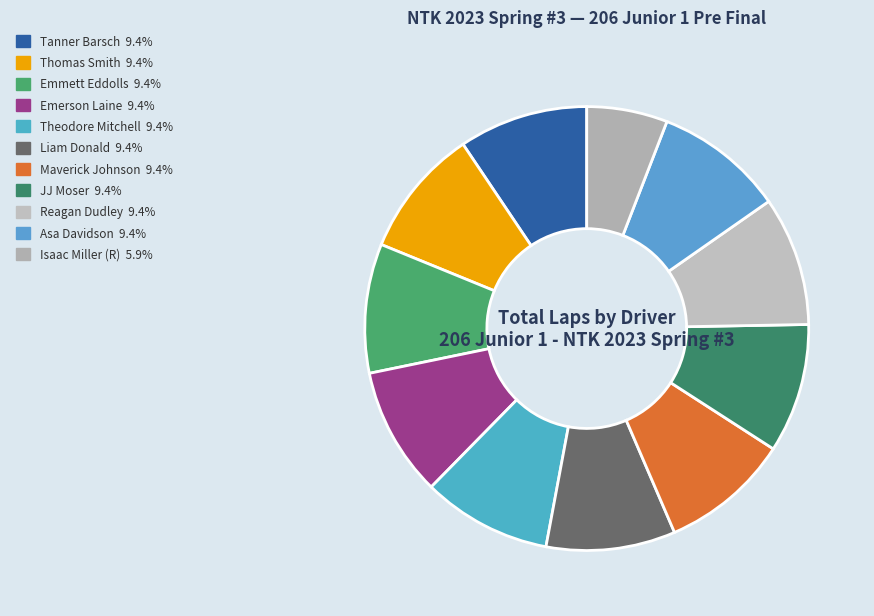

How many segments does this pie chart have?

11